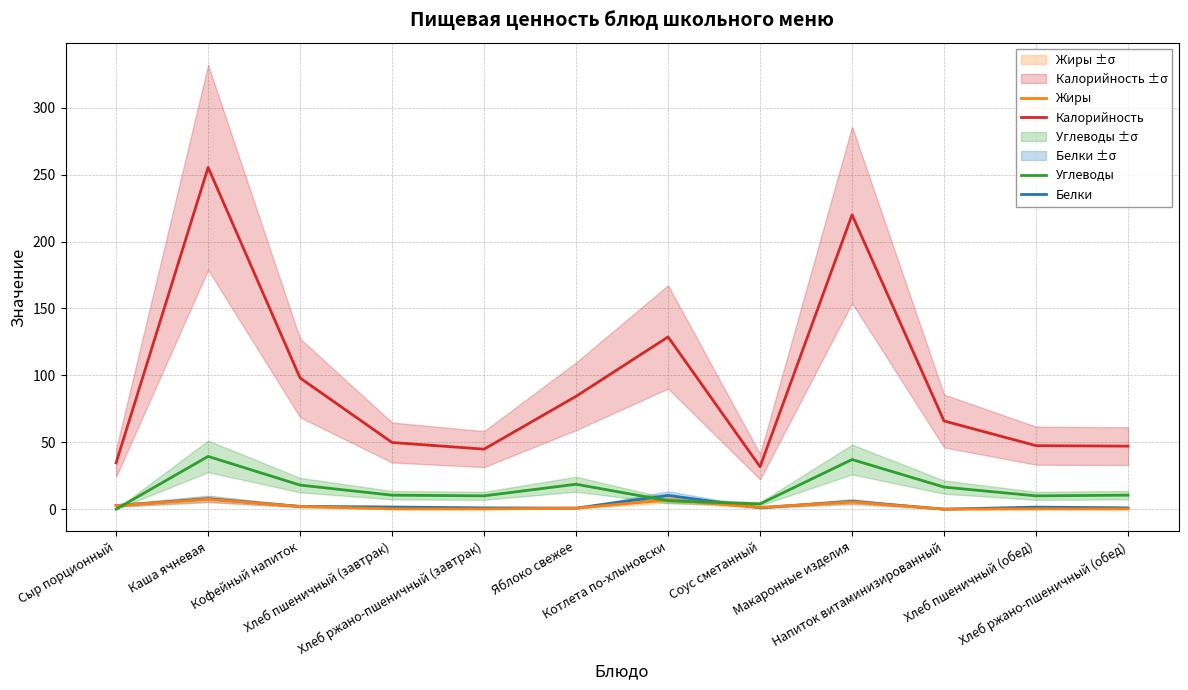

At which category is the sum across all series the highest?

Каша ячневая